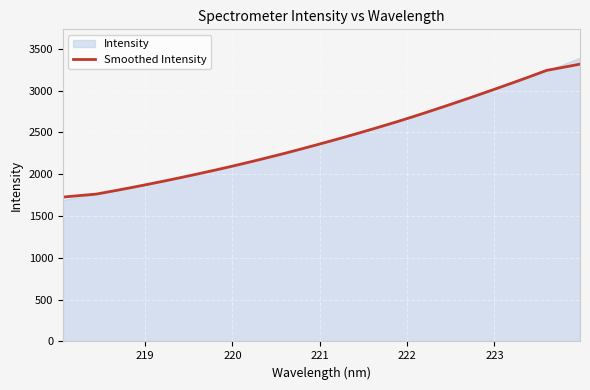

What is the sum of all values?

77721.3